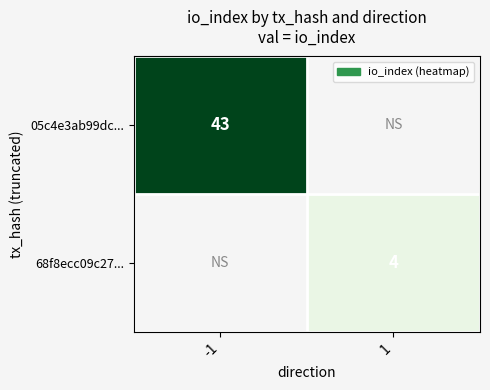

True or false: 68f8ecc09c27... has a value of 6 at 1.

False